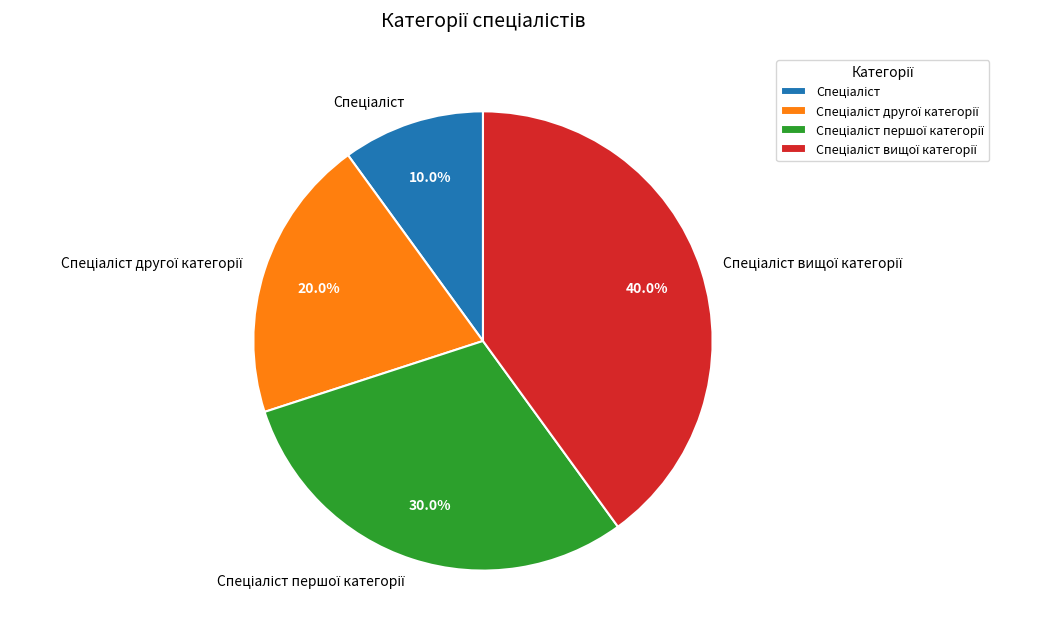

Does any single category account for the majority?

No